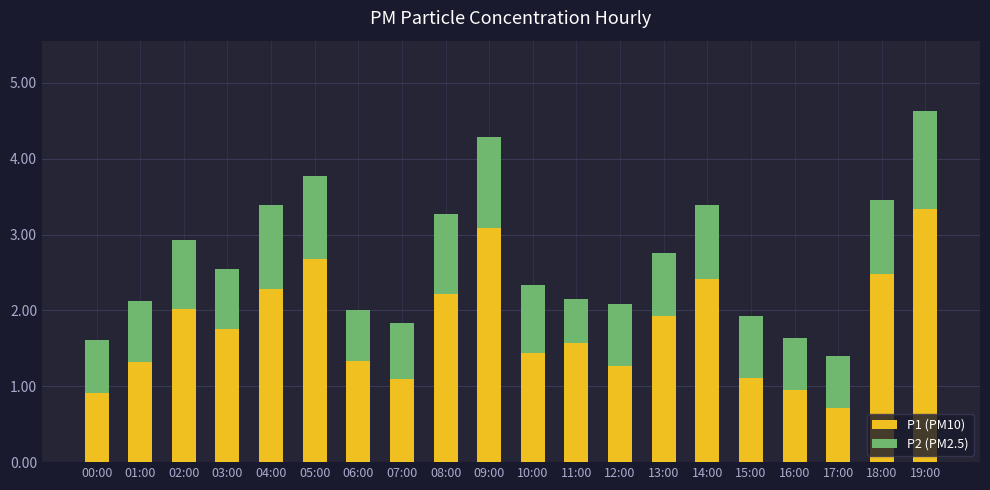

What is the minimum value for P1 (PM10)?

0.7